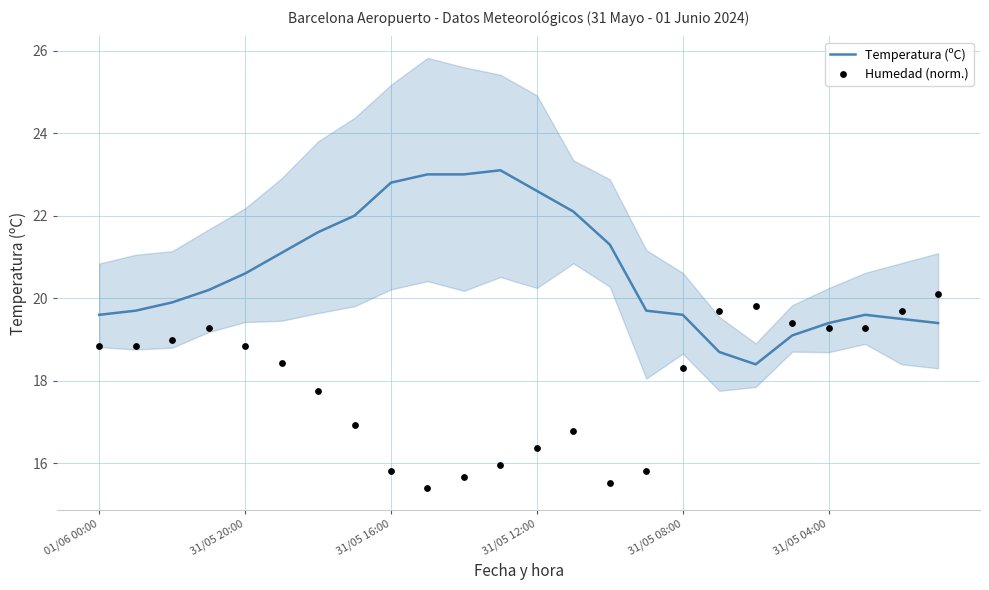

Is it true that Temperatura (ºC) equals 4.6 at 01/06 00:00?

False